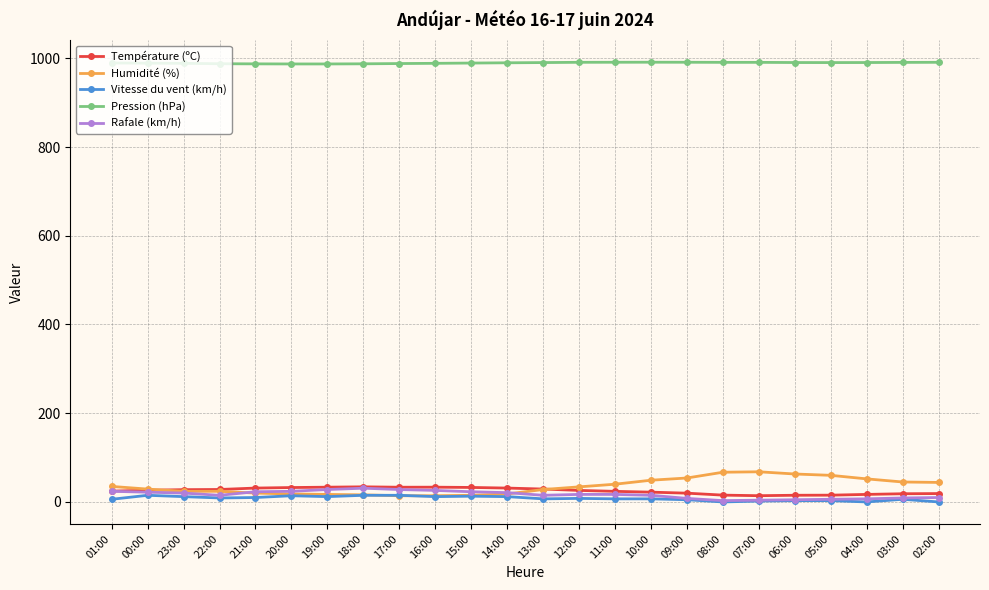

True or false: Vitesse du vent (km/h) has more than 1 interior local peaks.

True